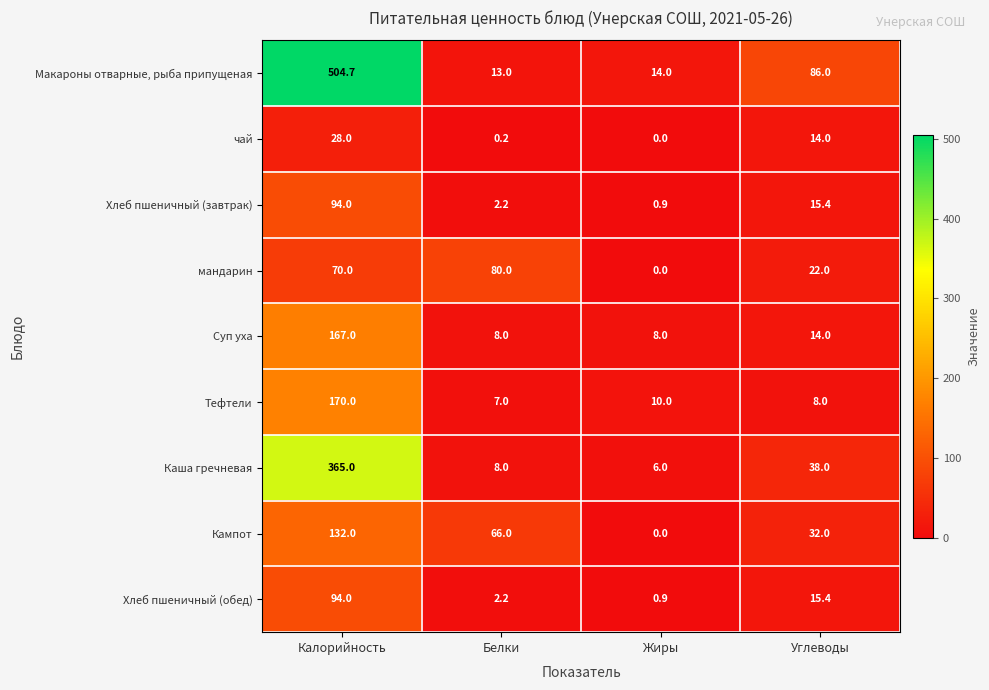

Between Калорийность and Жиры, which series saw the biggest shift?

Макароны отварные, рыба припущеная